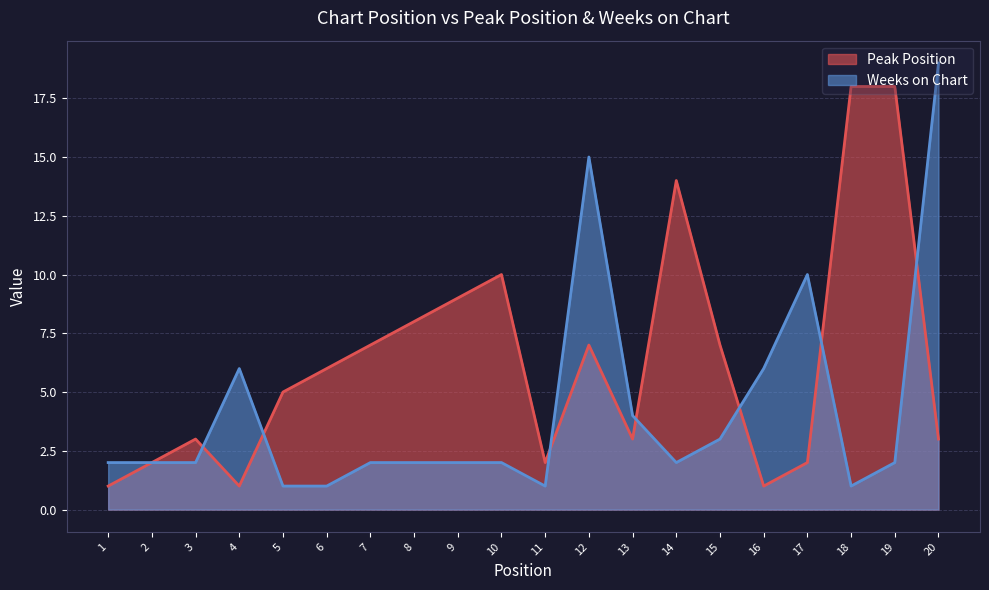

What is the smallest value displayed?

1